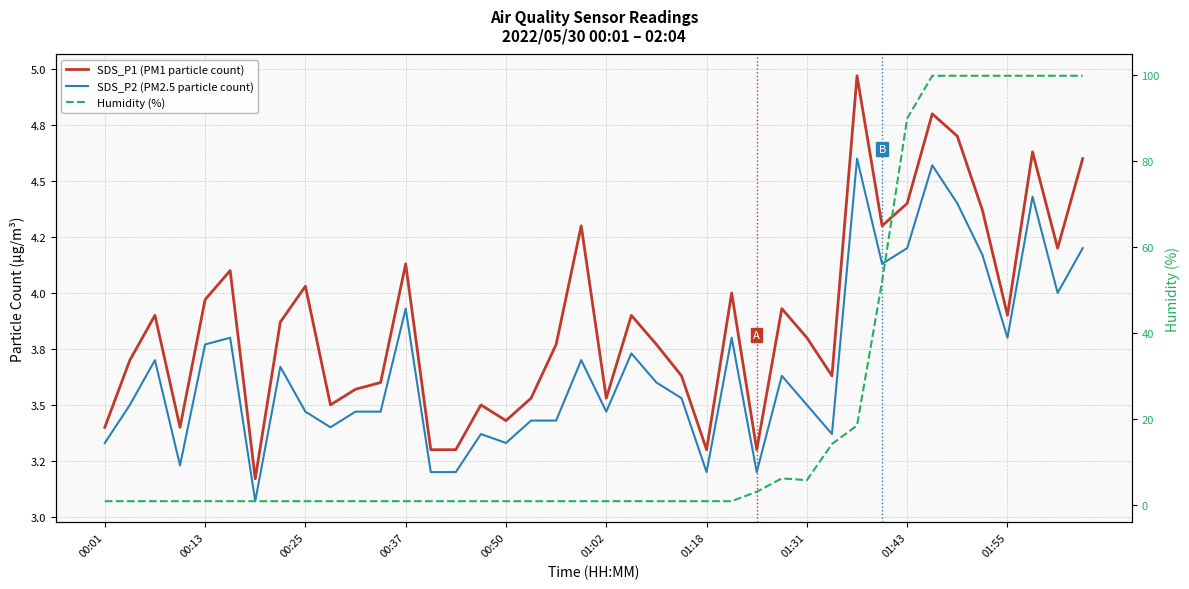

Which series has the widest spread of values?

Humidity (%)